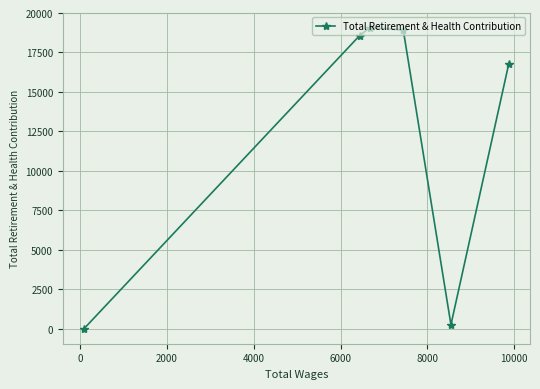

What is the difference between the second highest and second lowest values?

18674